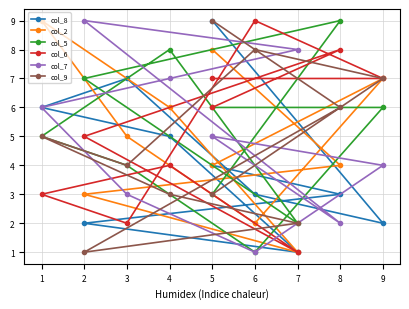

In col_8, how many points are higher than both neighbors (excluding endpoints)?

1